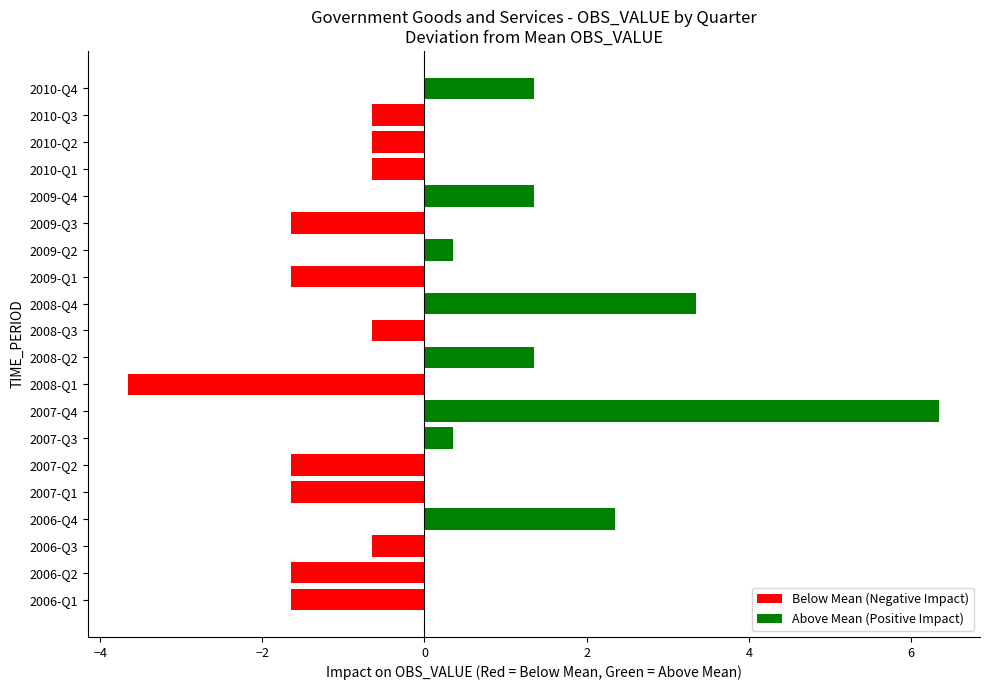

What is the value of the Above Mean (Positive Impact) bar at the 7th from the left?

0.4